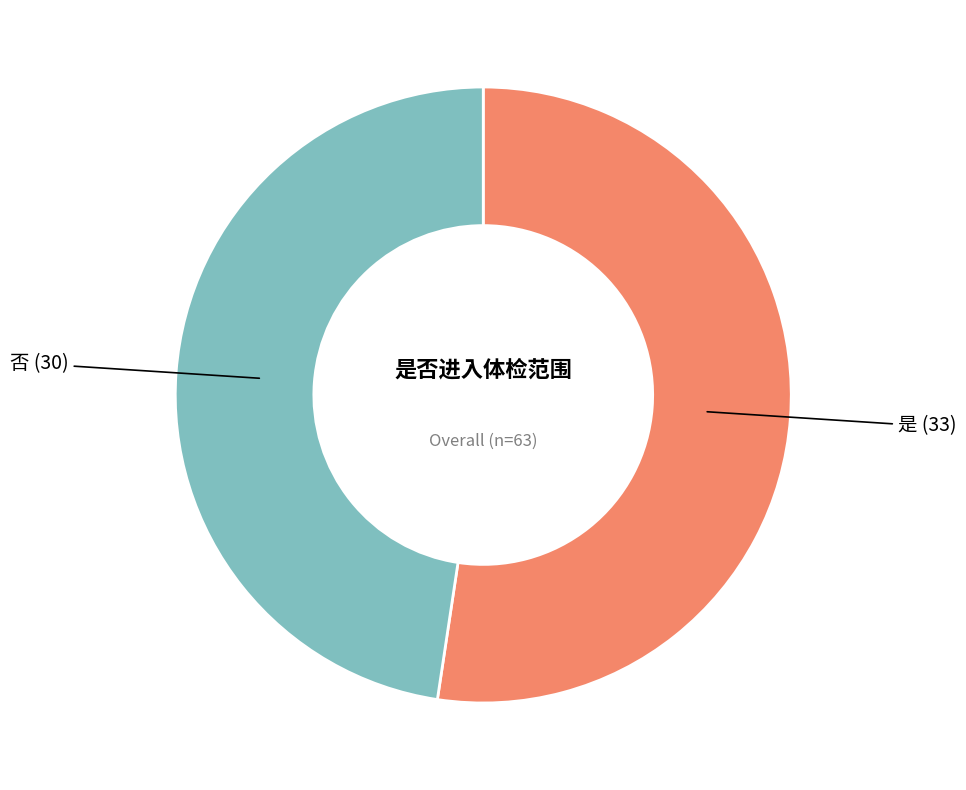

How many slices are in this pie chart?

2